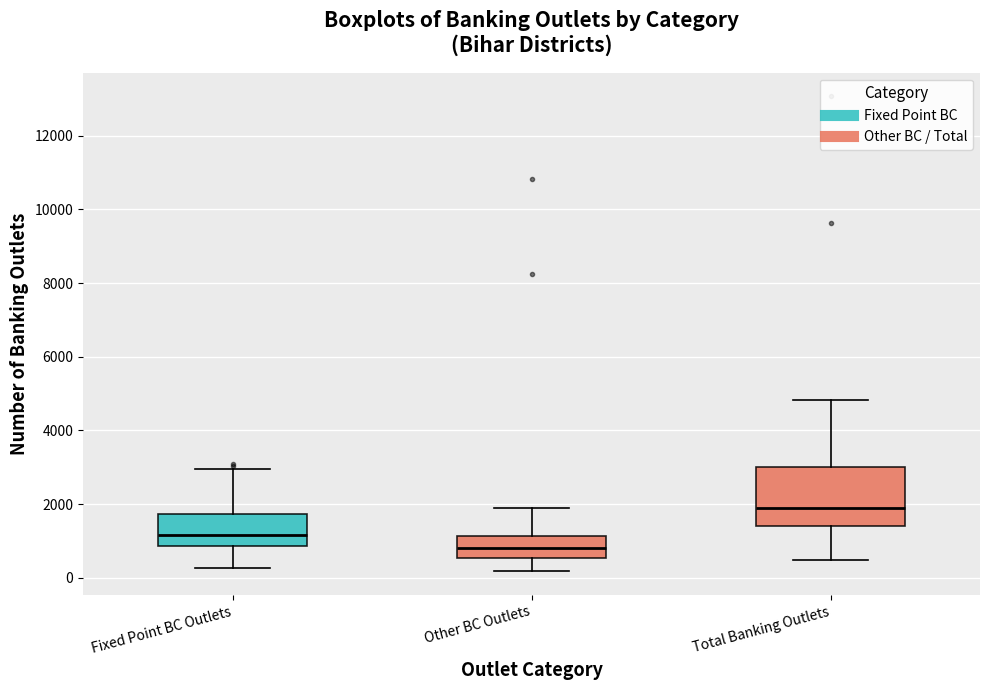

Reading left to right, read every box against the y-axis: the position of its median line, the range the box covers, and the ends of its whiskers. The values are not printed on the chart, so give them approximately, as read against the axis.

Fixed Point BC Outlets: median 1200, box 800 to 1800, whiskers 200 to 3000
Other BC Outlets: median 800, box 600 to 1200, whiskers 200 to 1800
Total Banking Outlets: median 1800, box 1400 to 3000, whiskers 400 to 4800